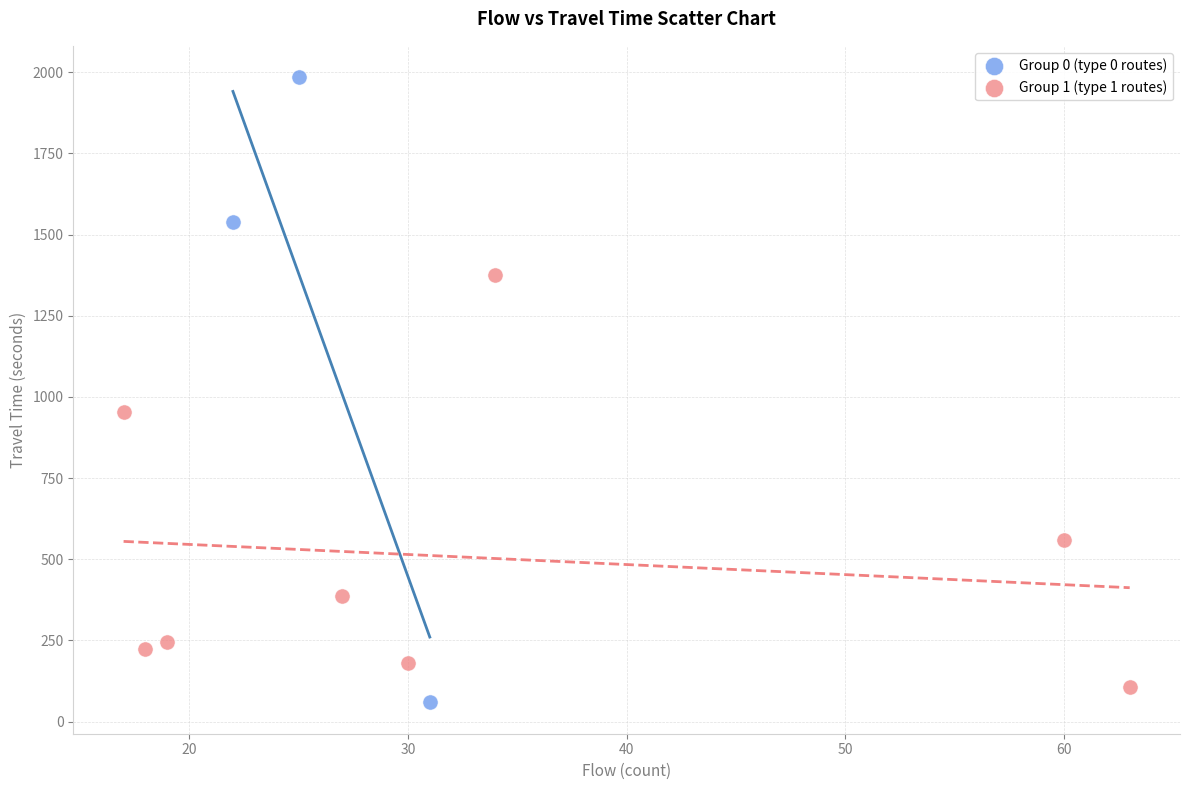

Which series reaches the minimum Y coordinate?

Group 0 (type 0 routes)